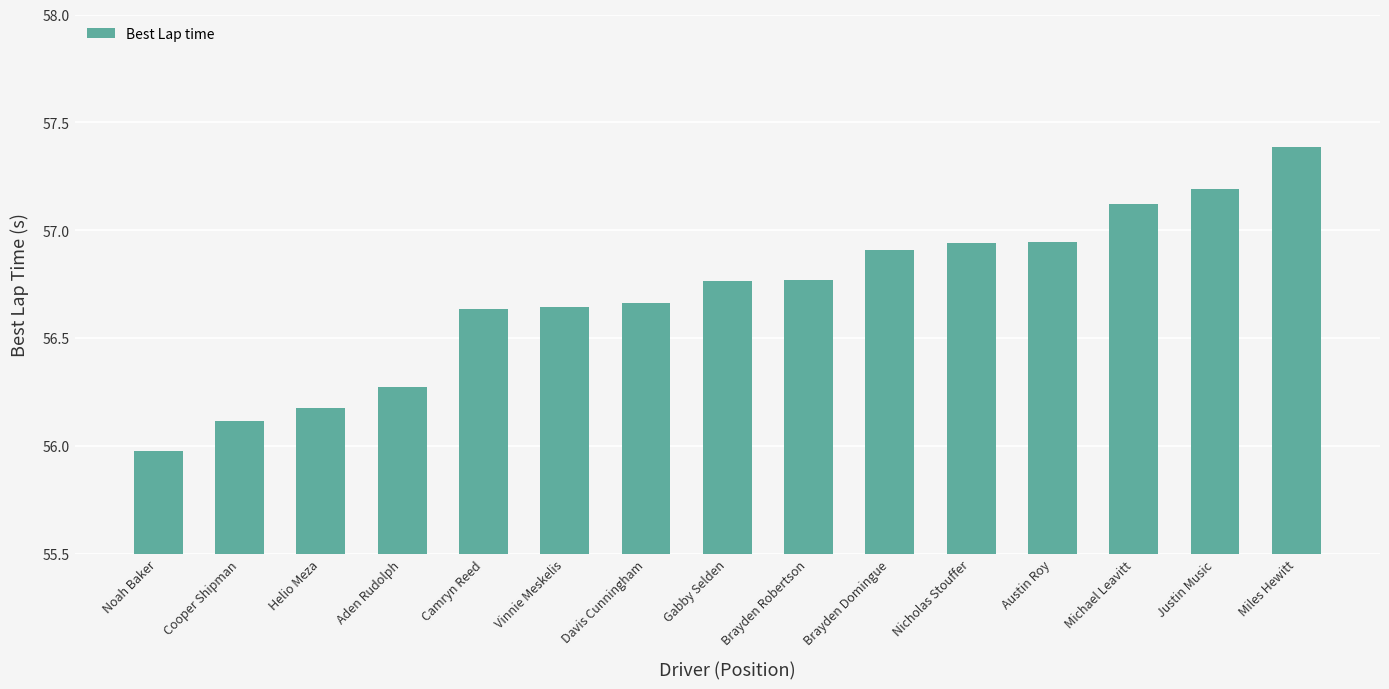

What position from the right is Austin Roy?

4